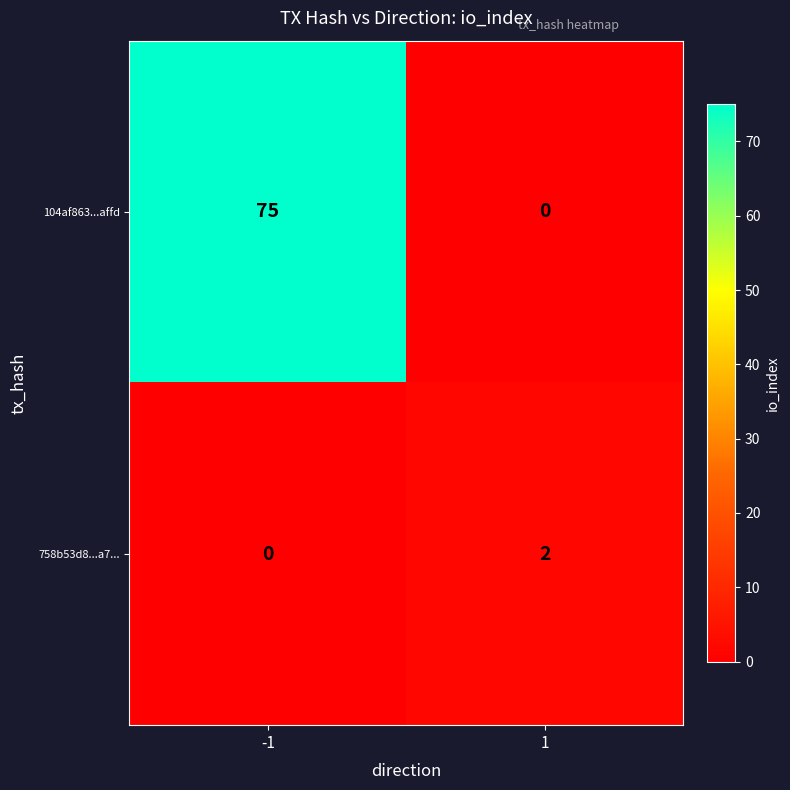

At how many categories does at least one series exceed 42?

1